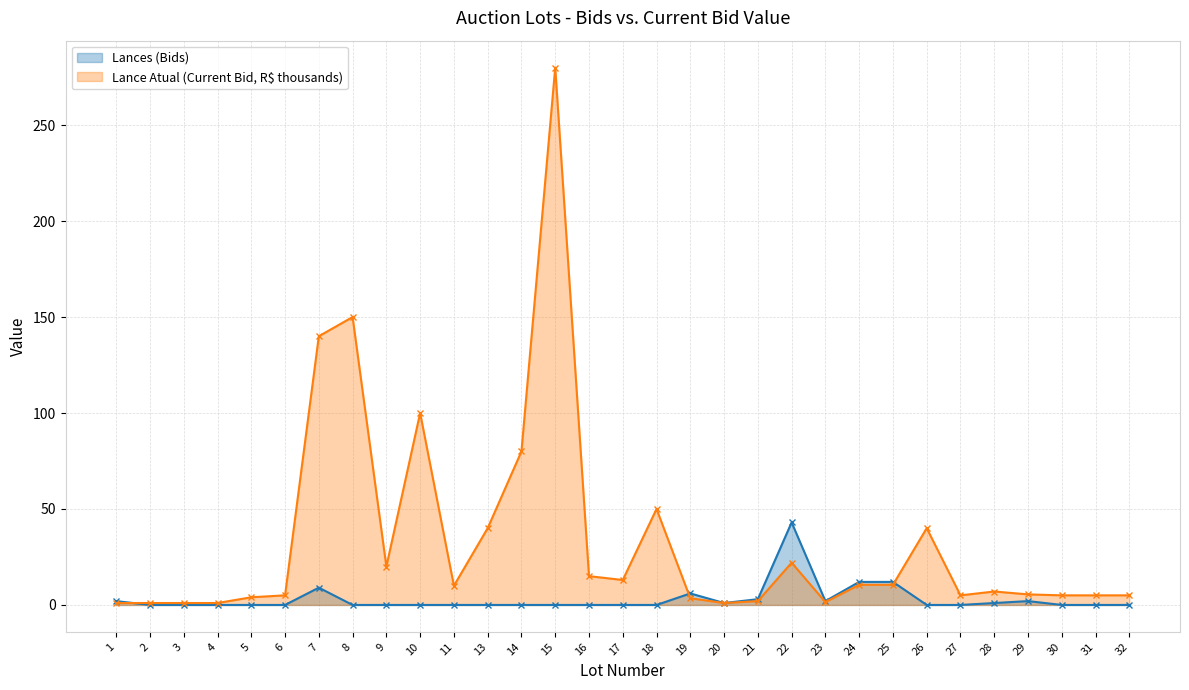

Which series has the largest total across all categories?

Lance Atual (Current Bid, R$ thousands)